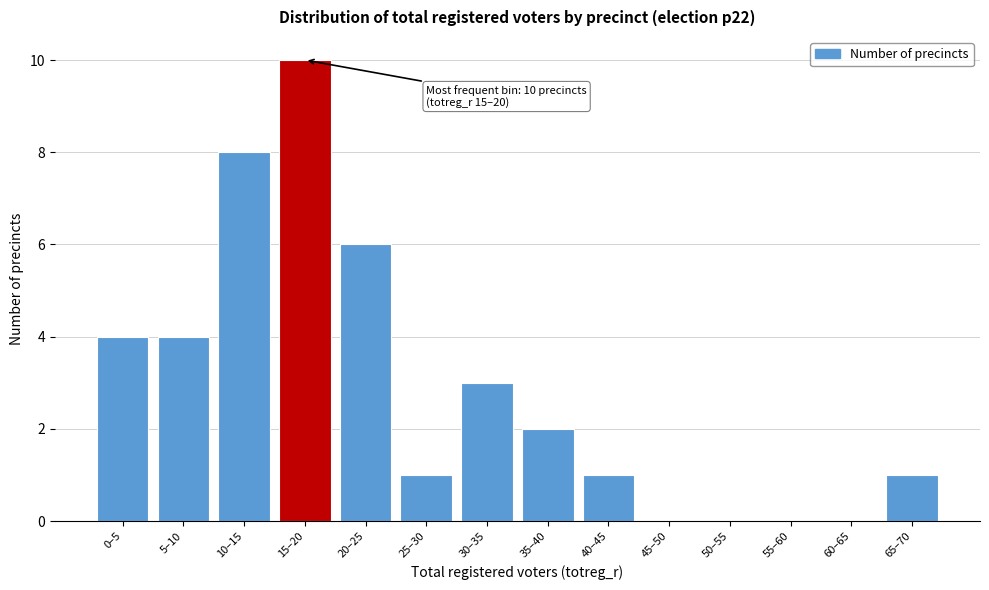

Reading left to right, what are all the values shown in this chart?

0–5=4	5–10=4	10–15=8	15–20=10	20–25=6	25–30=1	30–35=3	35–40=2	40–45=1	45–50=0	50–55=0	55–60=0	60–65=0	65–70=1